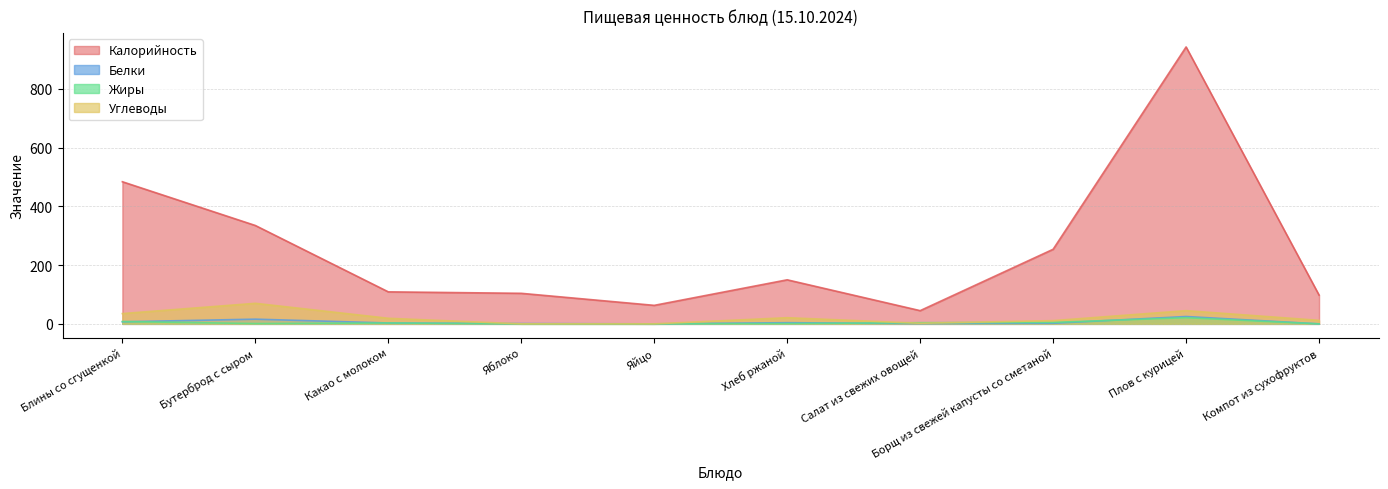

Reading left to right, extract all data points from this chart.

Калорийность: 484	335	109	104	63	150	45	254	943	98
Белки: 7	16	3	1	0	4	1	2	25	0
Жиры: 8	1	3	0	0	1	4	5	21	0
Углеводы: 35	70	19	0	0	21	2	11	45	12